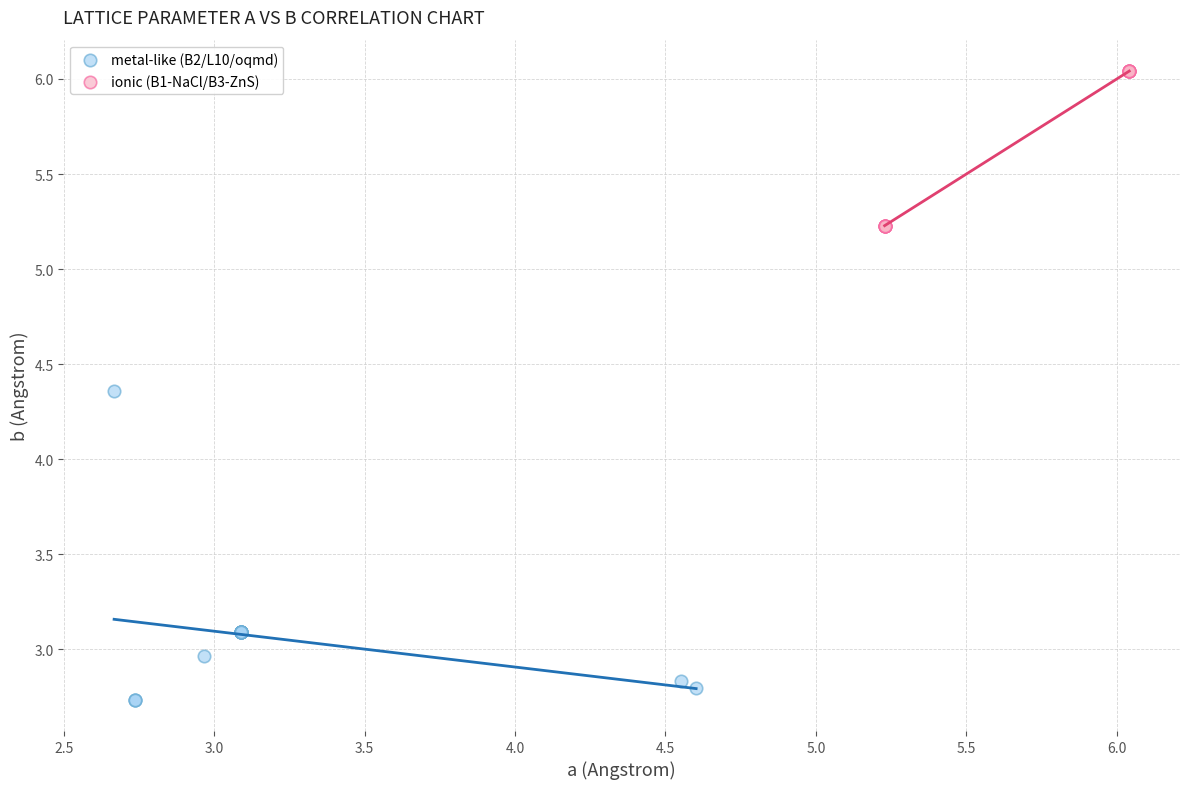

Which series reaches the maximum Y coordinate?

ionic (B1-NaCl/B3-ZnS)